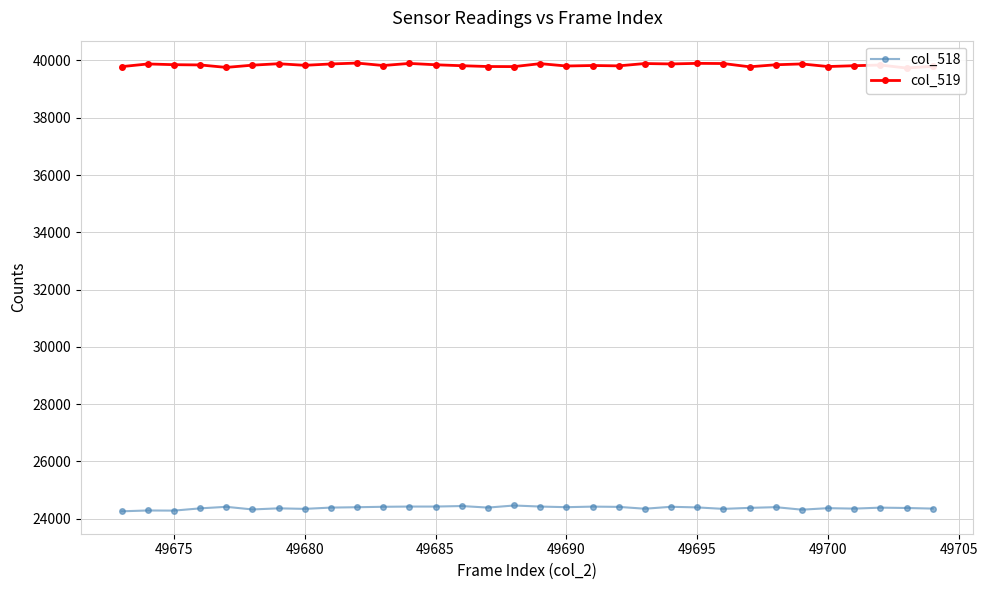

True or false: col_518 has more than 0 points higher than both neighbors.

True